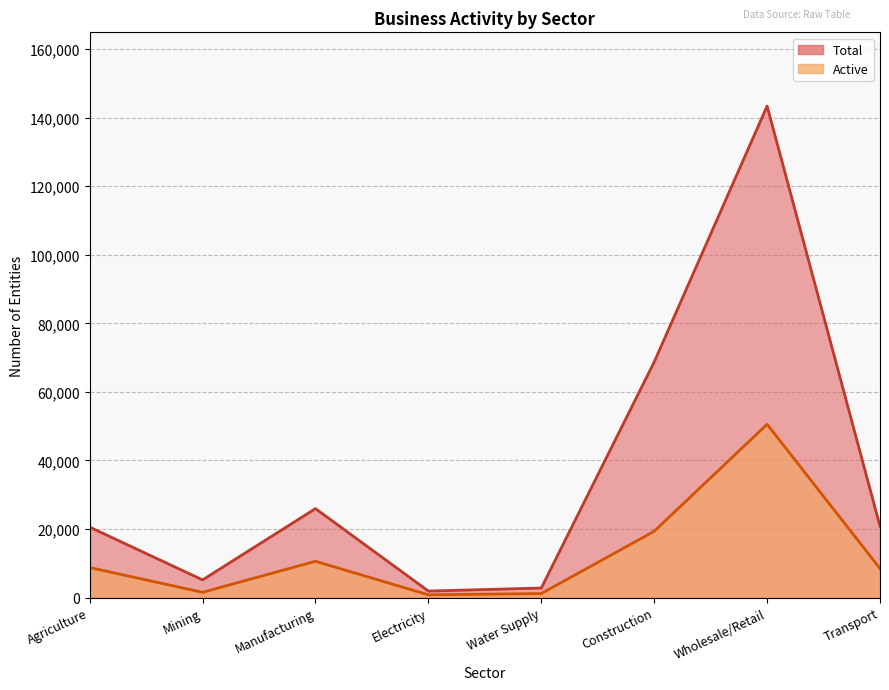

Reading left to right, extract all data points from this chart.

Total: Agriculture=20547	Mining=5143	Manufacturing=25943	Electricity=1882	Water Supply=2770	Construction=68721	Wholesale/Retail=143393	Transport=20790
Active: Agriculture=8751	Mining=1519	Manufacturing=10574	Electricity=790	Water Supply=1156	Construction=19330	Wholesale/Retail=50549	Transport=8454